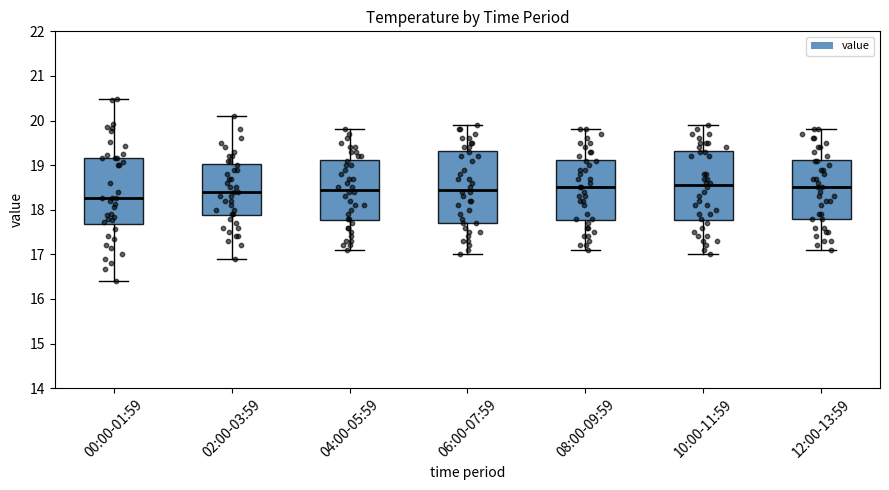

Reading left to right, read every box against the y-axis: the position of its median line, the range the box covers, and the ends of its whiskers. The values are not printed on the chart, so give them approximately, as read against the axis.

00:00-01:59: median 18.3, box 17.7 to 19.2, whiskers 16.4 to 20.5
02:00-03:59: median 18.4, box 17.9 to 19.0, whiskers 16.9 to 20.1
04:00-05:59: median 18.5, box 17.8 to 19.1, whiskers 17.1 to 19.8
06:00-07:59: median 18.5, box 17.7 to 19.3, whiskers 17.0 to 19.9
08:00-09:59: median 18.5, box 17.8 to 19.1, whiskers 17.1 to 19.8
10:00-11:59: median 18.6, box 17.8 to 19.3, whiskers 17.0 to 19.9
12:00-13:59: median 18.5, box 17.8 to 19.1, whiskers 17.1 to 19.8